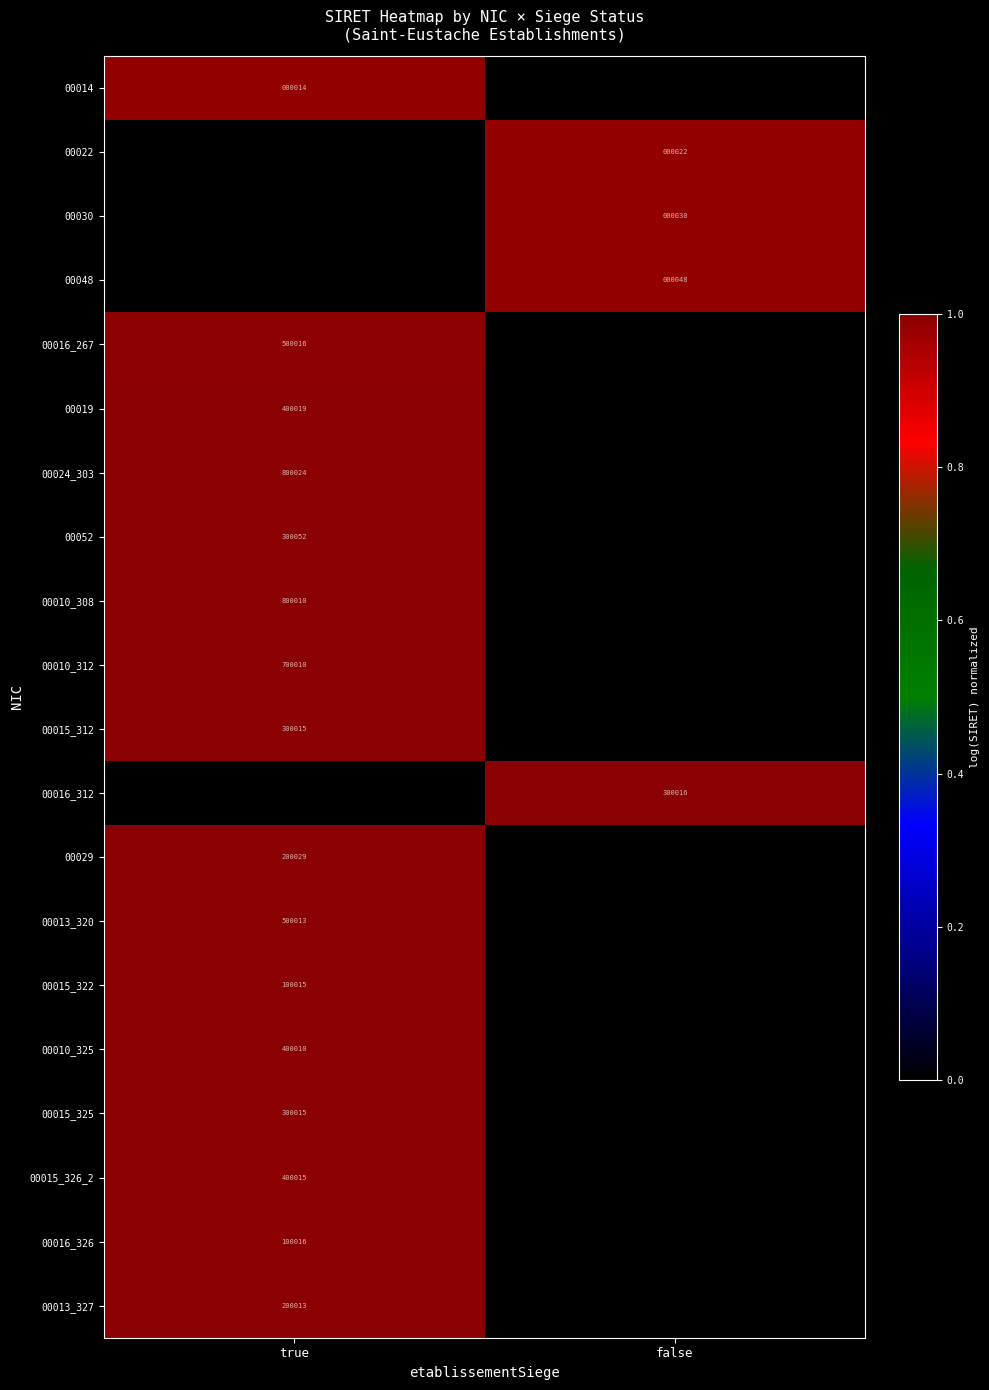

True or false: 00010_312 has a value of 700010 at true.

True